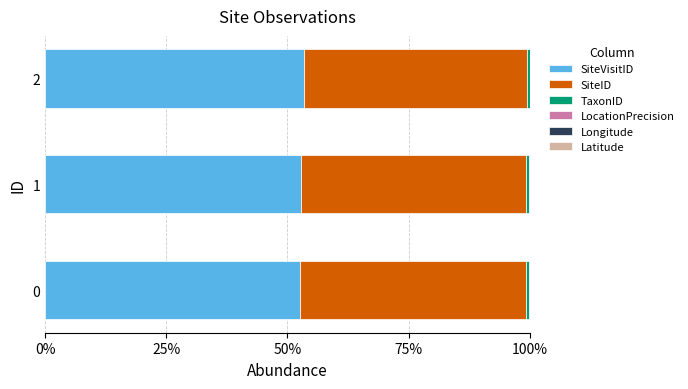

How many groups of bars are there?

3